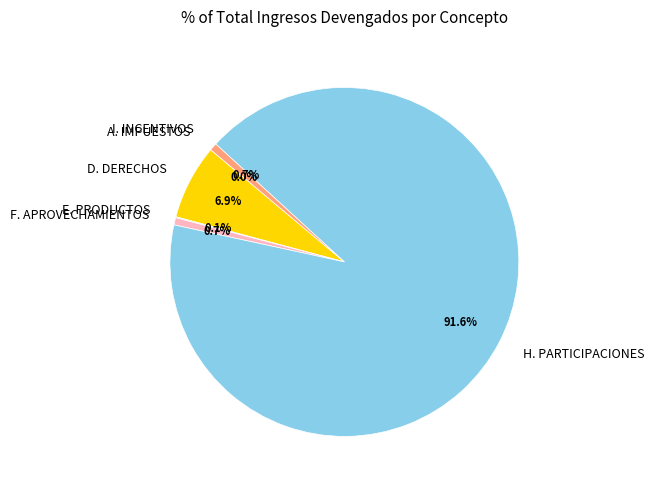

Between H. PARTICIPACIONES and I. INCENTIVOS, which is larger?

H. PARTICIPACIONES